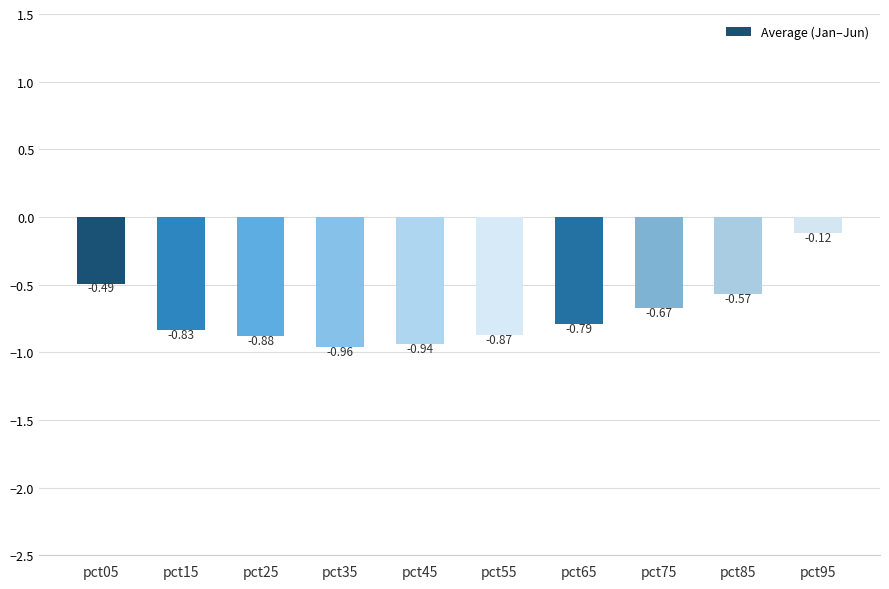

Is it true that the value at pct05 is -0.3?

False